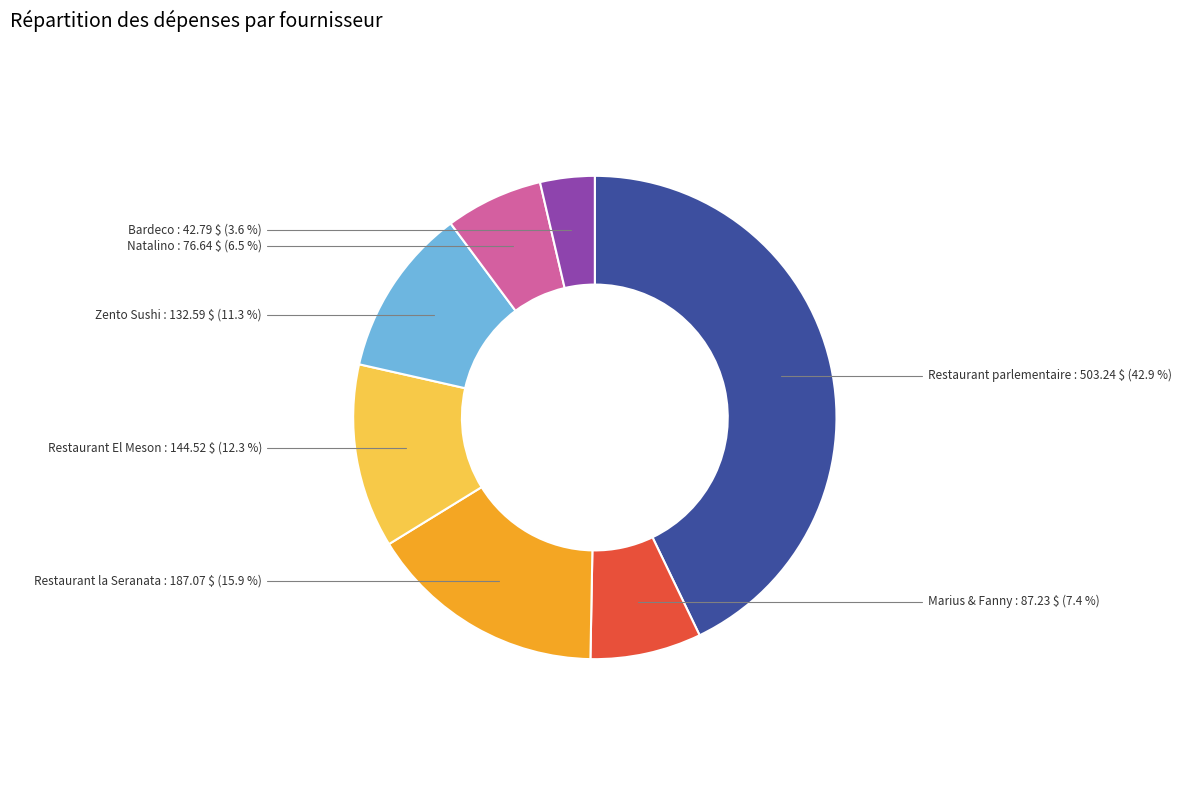

Which slice is the smallest?

Bardeco